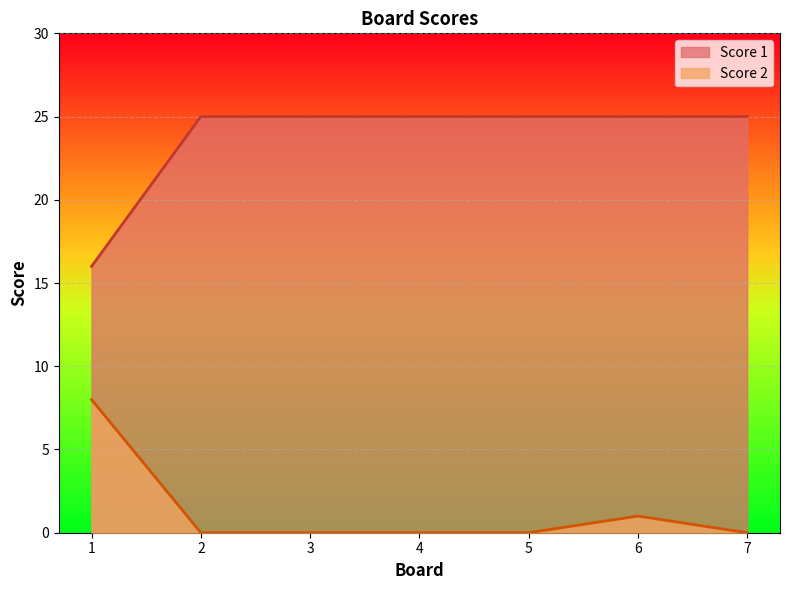

True or false: Score 2 and Score 1 cross at least once.

False